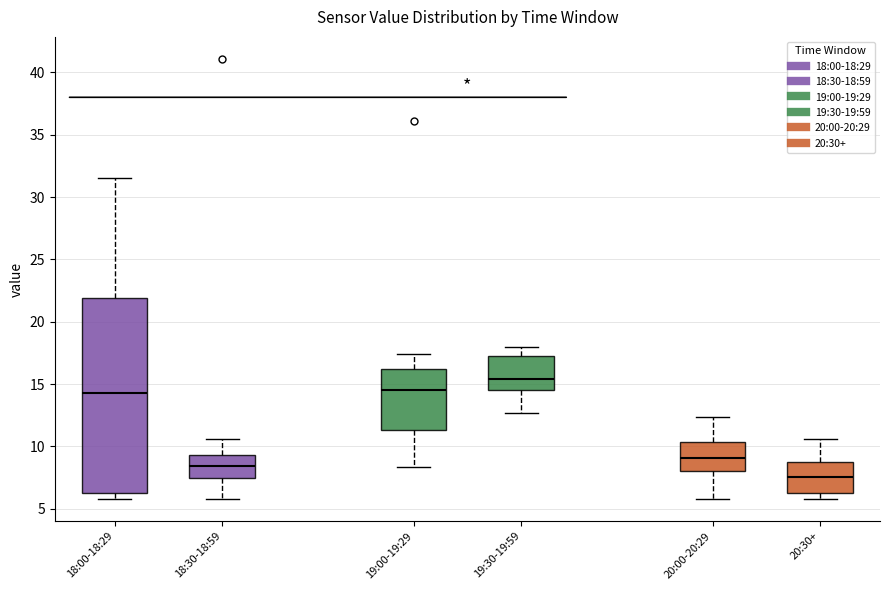

Reading left to right, transcribe this box plot: for each box, give where its median line is, the range the box spans, and where its two whiskers end, as read against the y-axis. The values are not printed on the chart, so give them approximately, as read against the axis.

18:00-18:29: median 14.5, box 6.0 to 22.0, whiskers 6.0 (just below the box's lower edge) to 31.5
18:30-18:59: median 8.5, box 7.5 to 9.5, whiskers 6.0 to 10.5
19:00-19:29: median 14.5, box 11.5 to 16.0, whiskers 8.5 to 17.5
19:30-19:59: median 15.5, box 14.5 to 17.5, whiskers 12.5 to 18.0
20:00-20:29: median 9.0, box 8.0 to 10.5, whiskers 6.0 to 12.5
20:30+: median 7.5, box 6.0 to 9.0, whiskers 6.0 (just below the box's lower edge) to 10.5